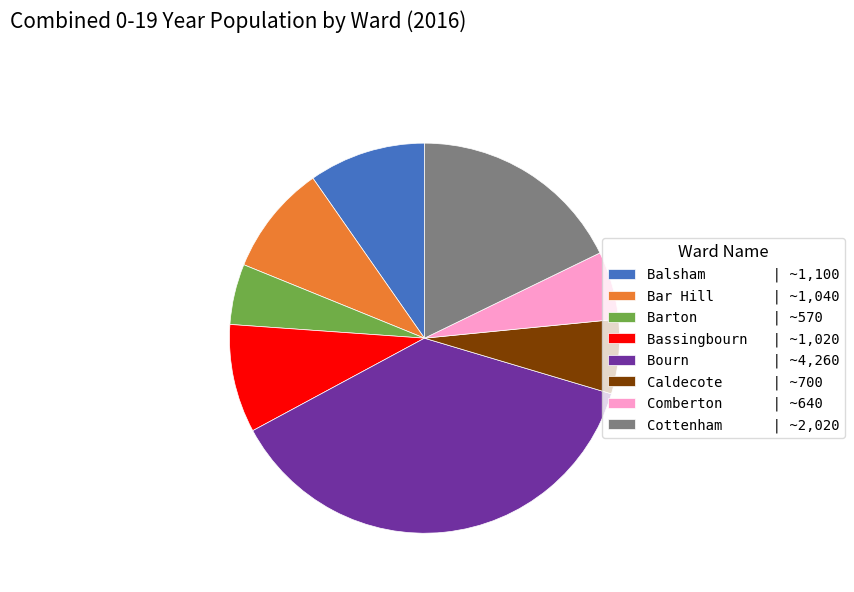

Does any single category account for the majority?

No